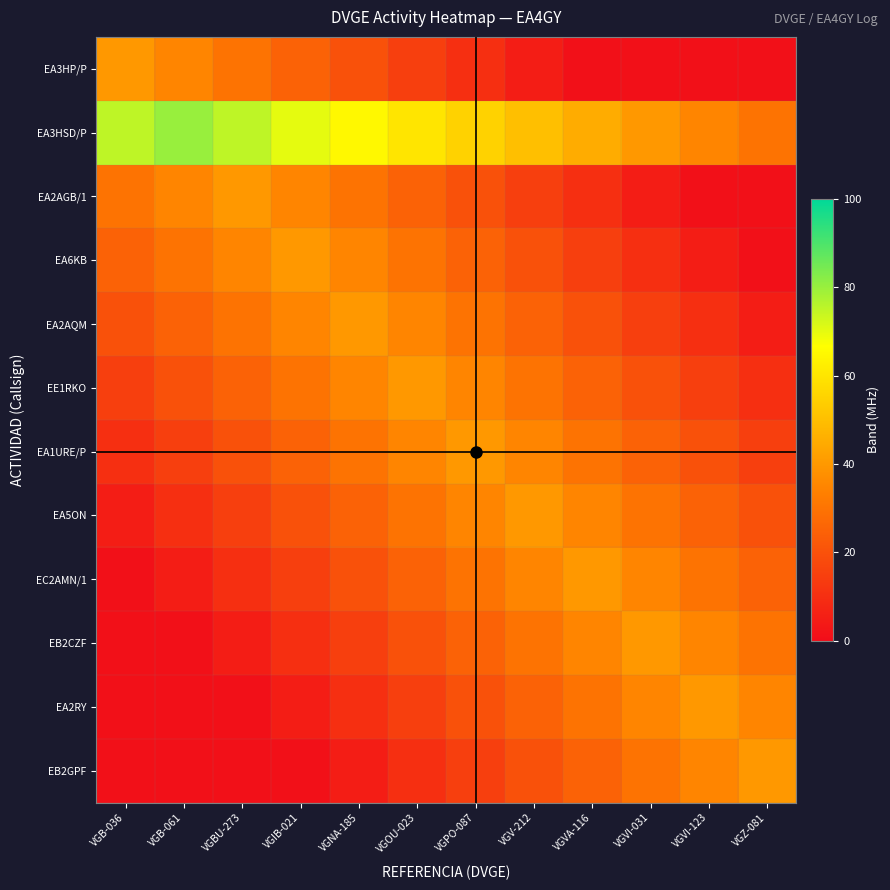

At VGNA-185, list the series in order from smallest to largest.

EB2GPF, EA2RY, EB2CZF, EA3HP/P, EC2AMN/1, EA5ON, EA2AGB/1, EA1URE/P, EA6KB, EE1RKO, EA2AQM, EA3HSD/P